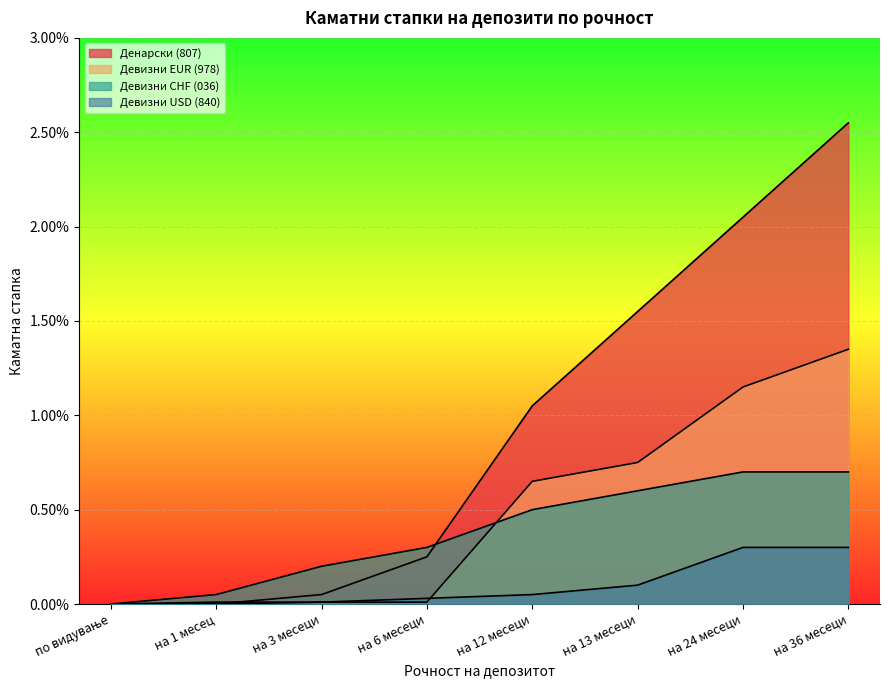

True or false: Девизни CHF (036) and Девизни USD (840) cross at least once.

False